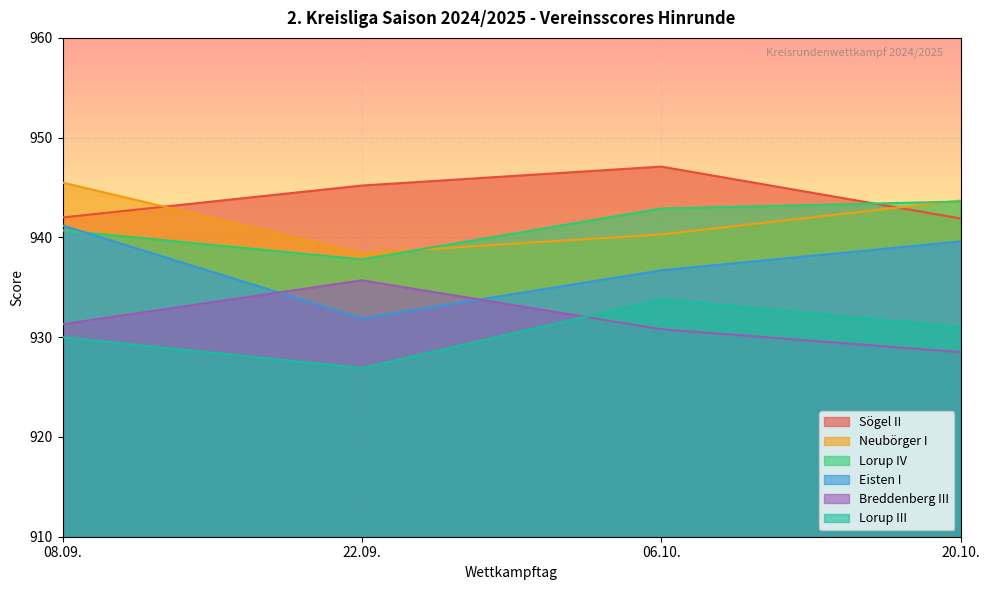

Which series has the widest spread of values?

Eisten I